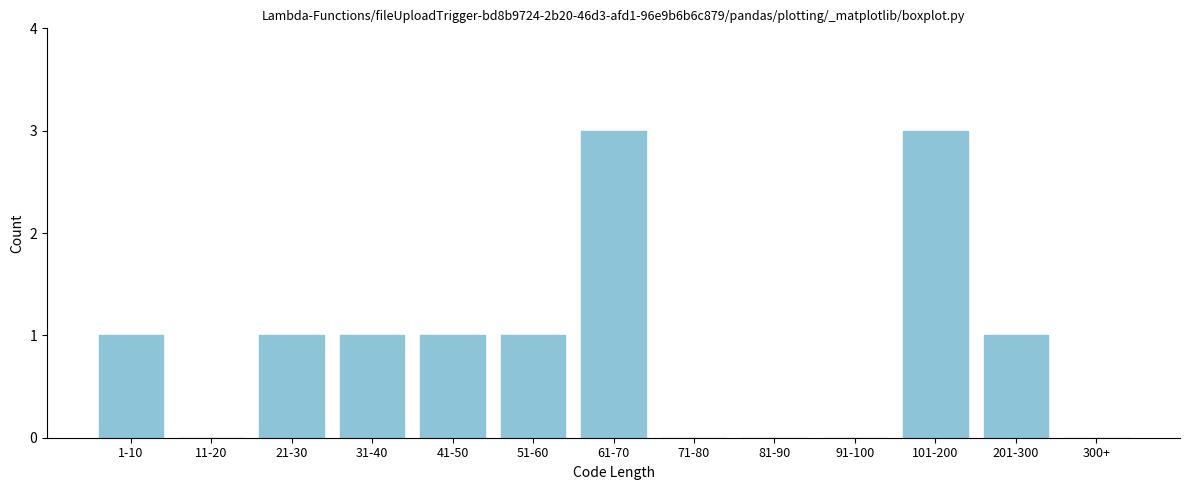

Reading left to right, what are all the values shown in this chart?

1-10=1	11-20=0	21-30=1	31-40=1	41-50=1	51-60=1	61-70=3	71-80=0	81-90=0	91-100=0	101-200=3	201-300=1	300+=0